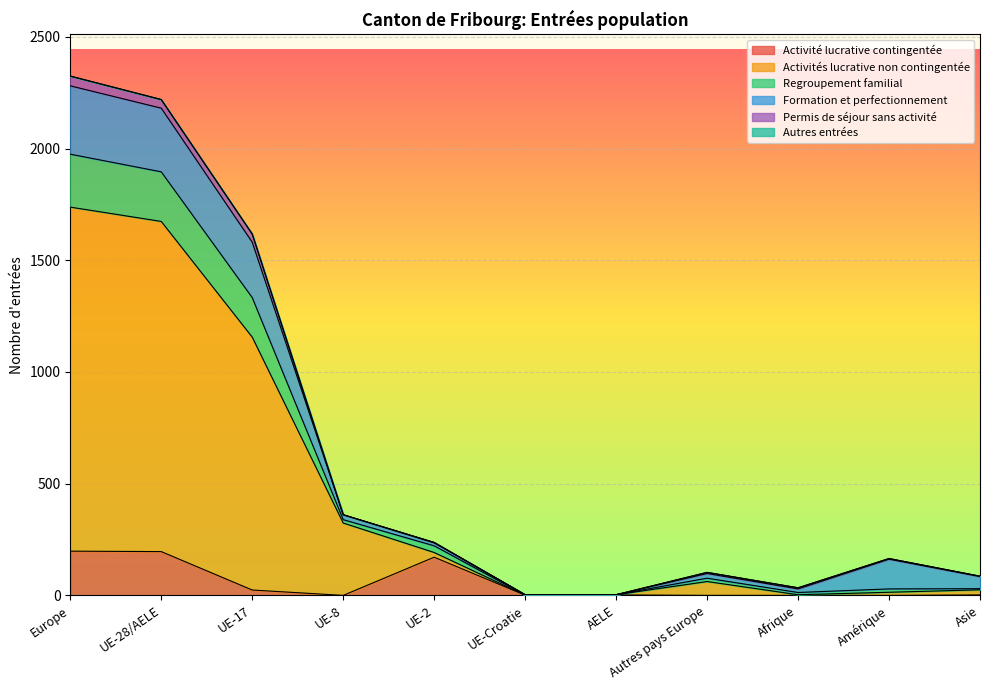

What is the highest value of the Activité lucrative contingentée series?

198